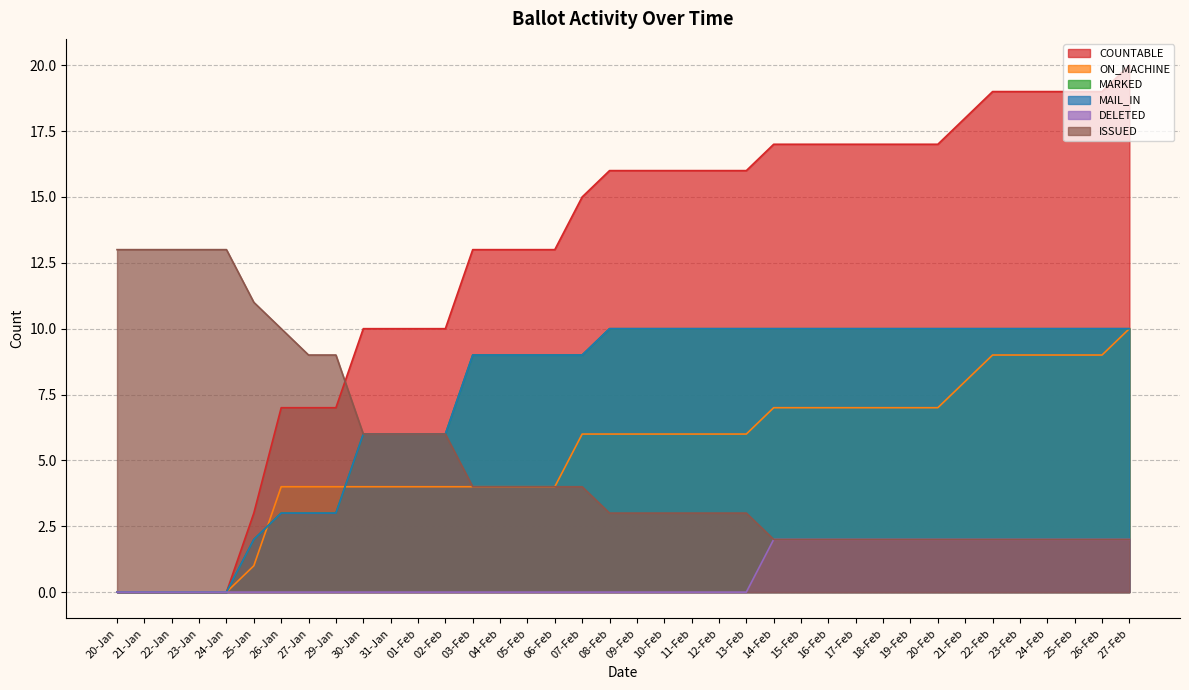

Count the number of categories in the chart.

38